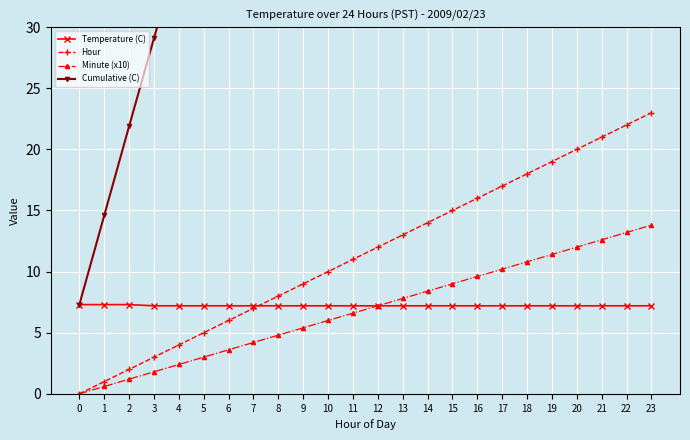

At which category does the chart reach its peak across all series?

23